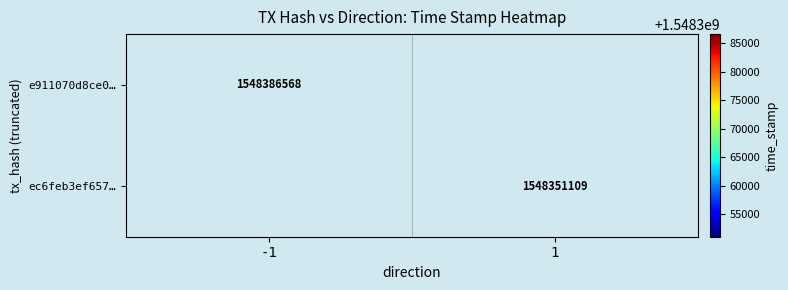

Which category has the lowest value across all series?

1